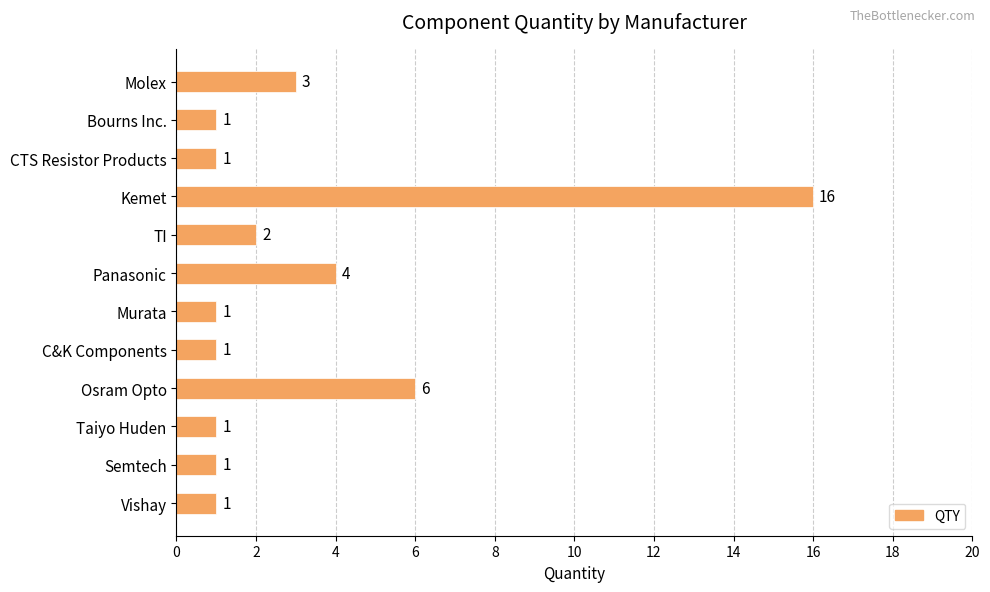

The chart shows a value of 16 at Kemet. True or false?

True